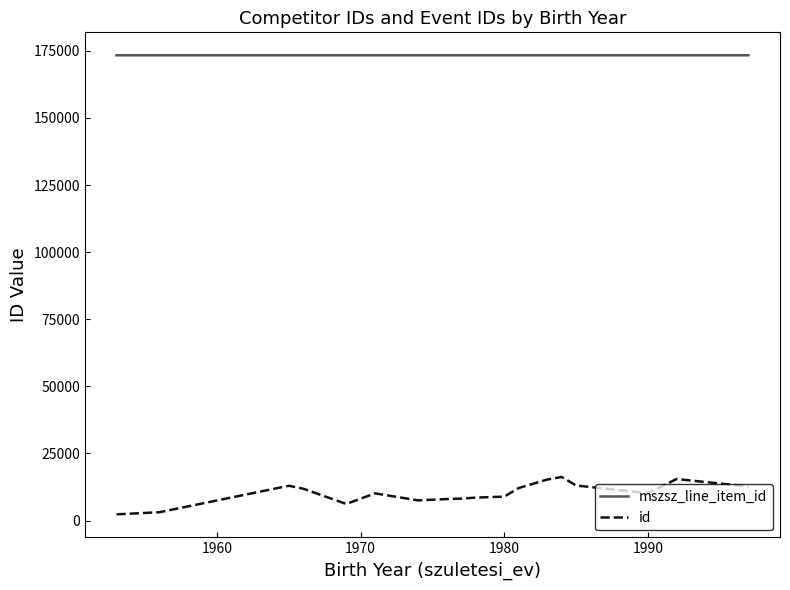

What is the highest value of the mszsz_line_item_id series?

173341.0